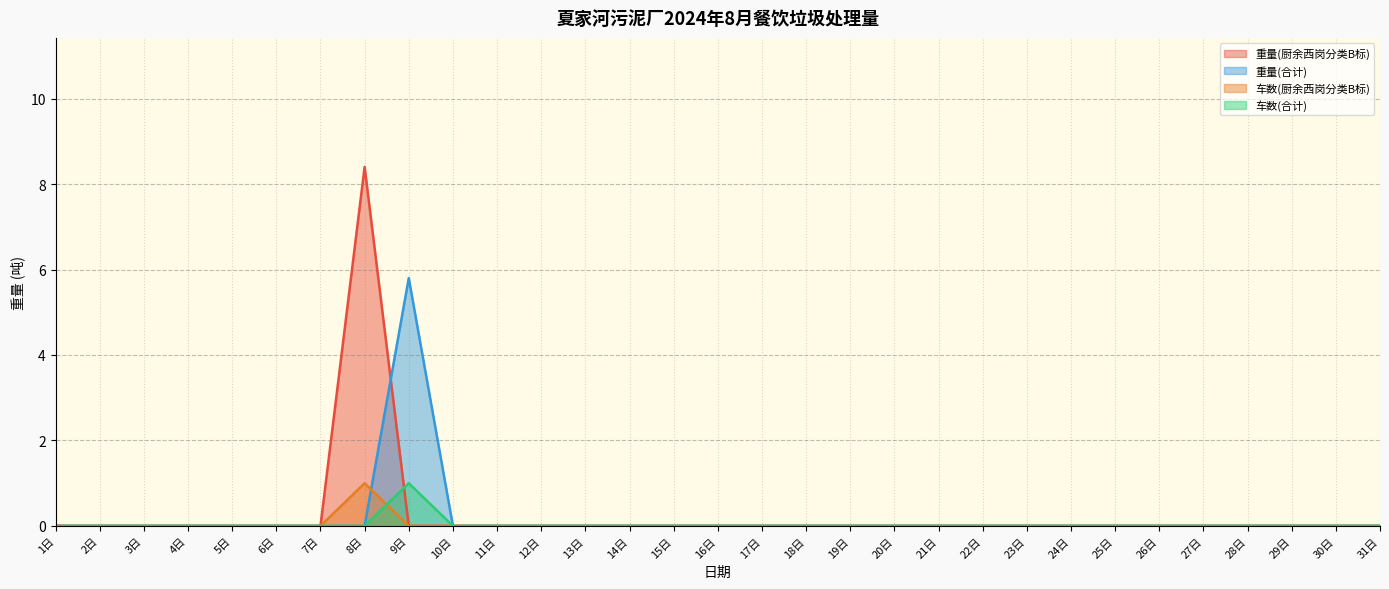

How many 重量(厨余西岗分类B标) values are between 0 and 1?

30